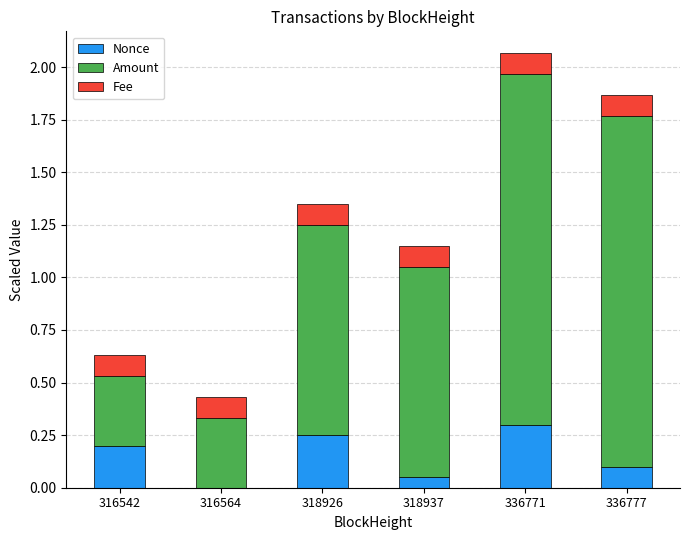

At which label does Nonce reach its peak?

336771